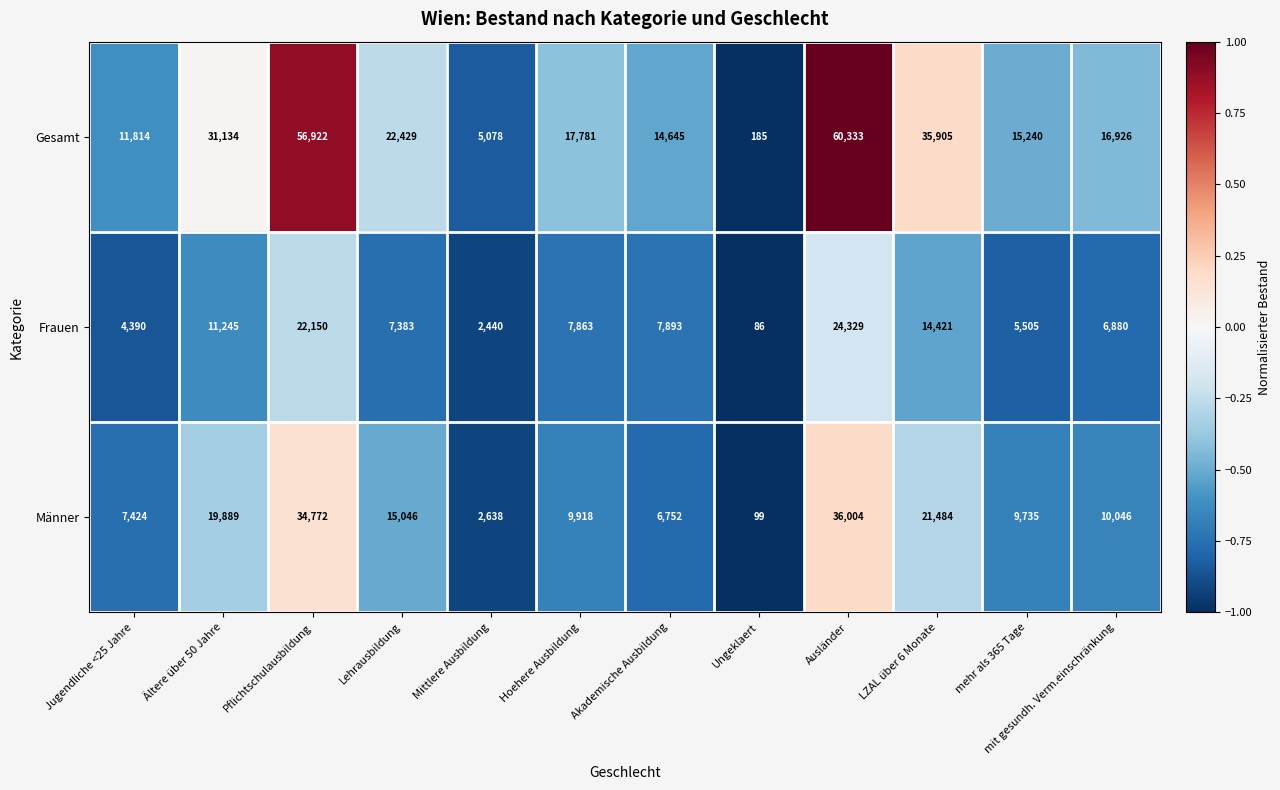

True or false: Frauen has a value of 24329 at Ausländer.

True